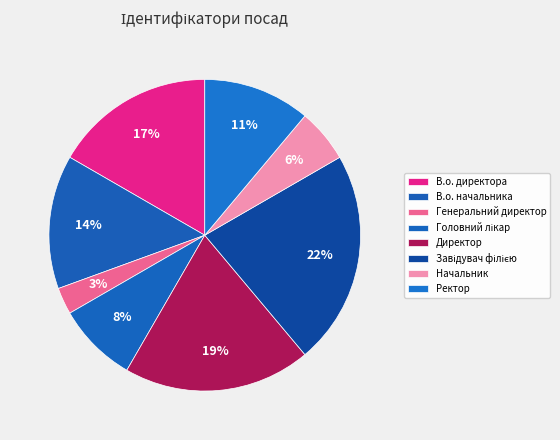

How many slices are in this pie chart?

8